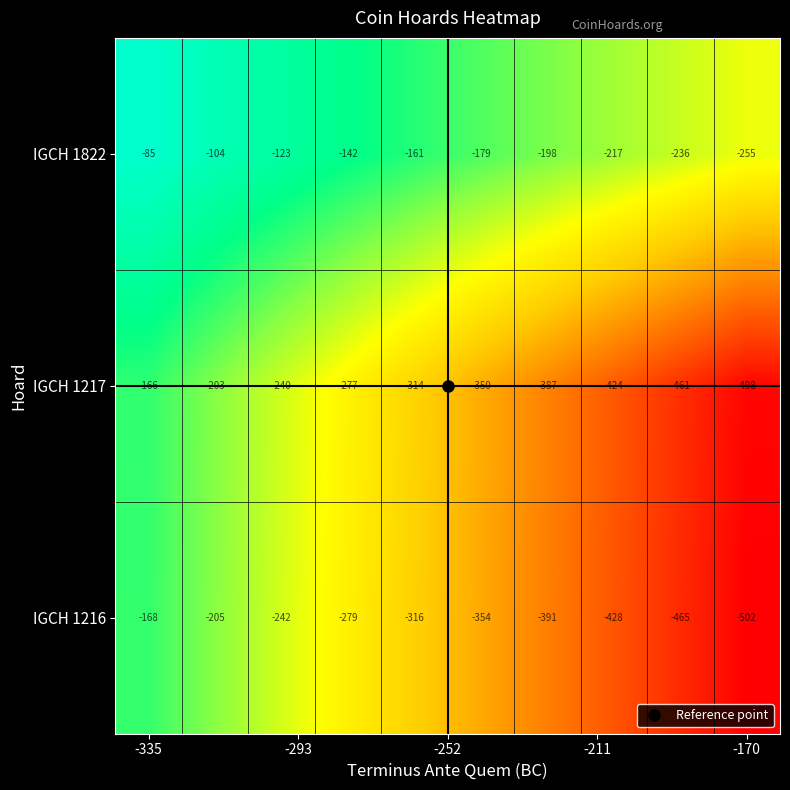

What is the minimum value shown in the chart?

-502